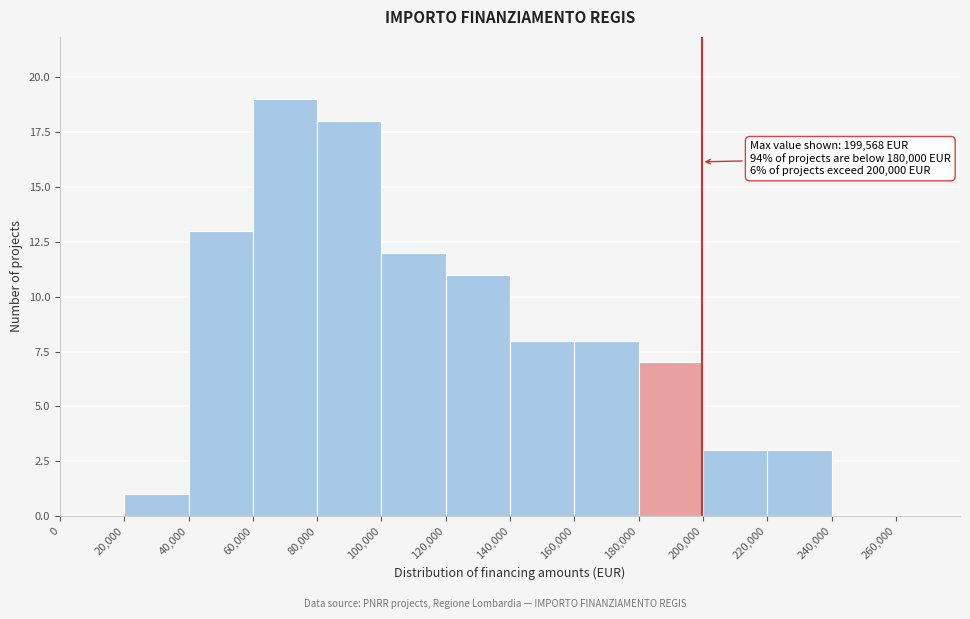

Over which range of the x-axis is the bar tallest?

60000 to 80000